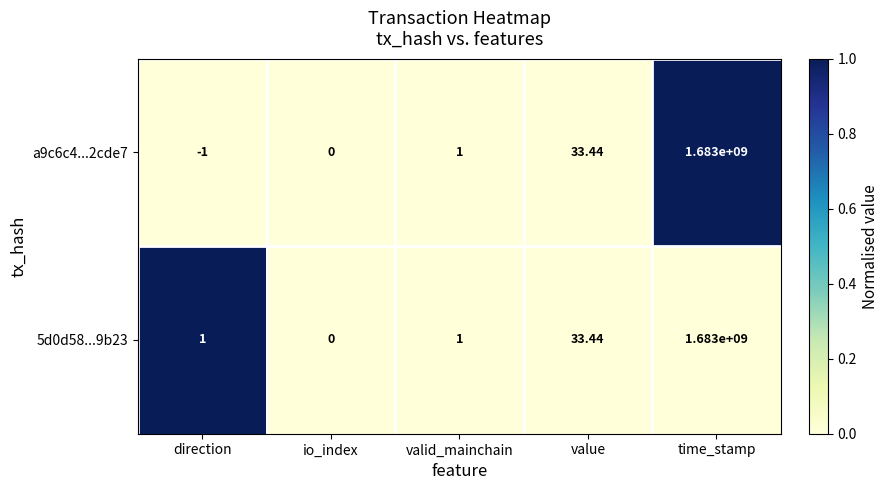

At which category does the chart reach its minimum across all series?

direction